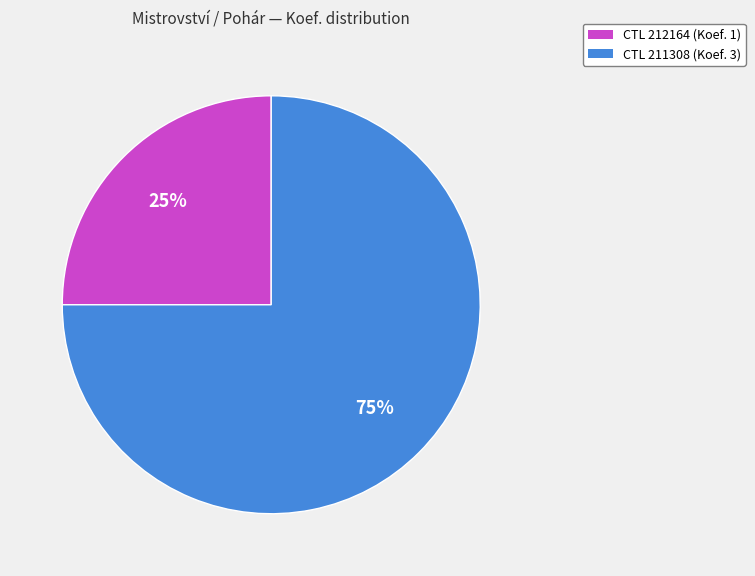

To the nearest percent, what is the combined percentage of CTL 211308 (Koef. 3) and CTL 212164 (Koef. 1)?

100%